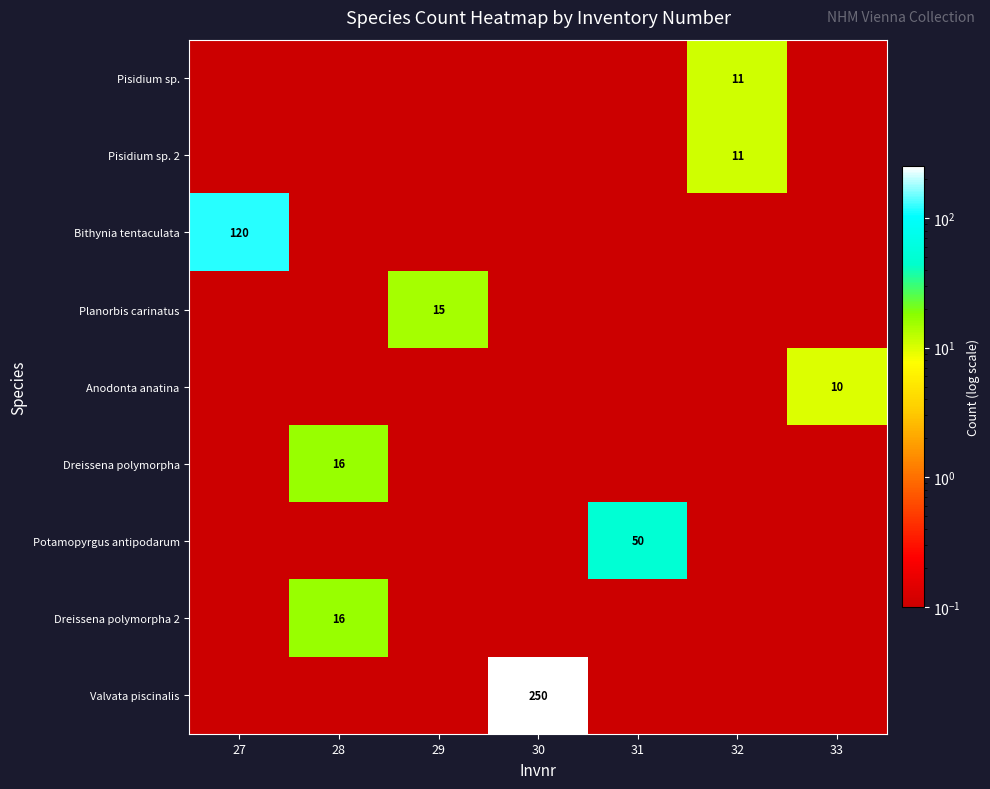

The value of Anodonta anatina at 33 is 10.0. True or false?

True